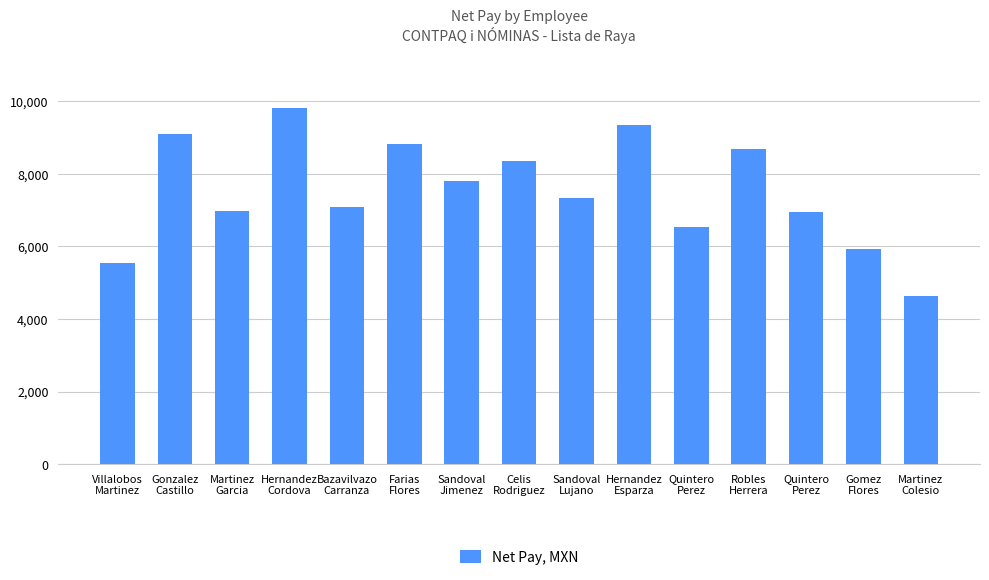

What is the ratio of the value at Bazavilvazo
Carranza to the value at Celis
Rodriguez?

0.8